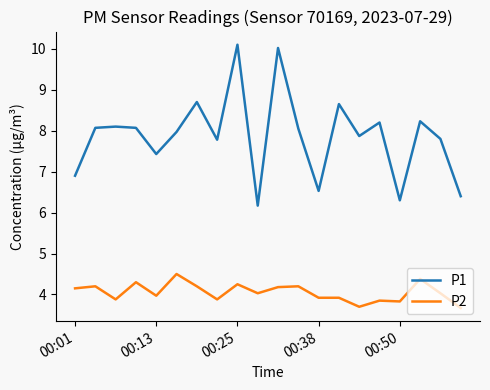

Which series has the largest total across all categories?

P1